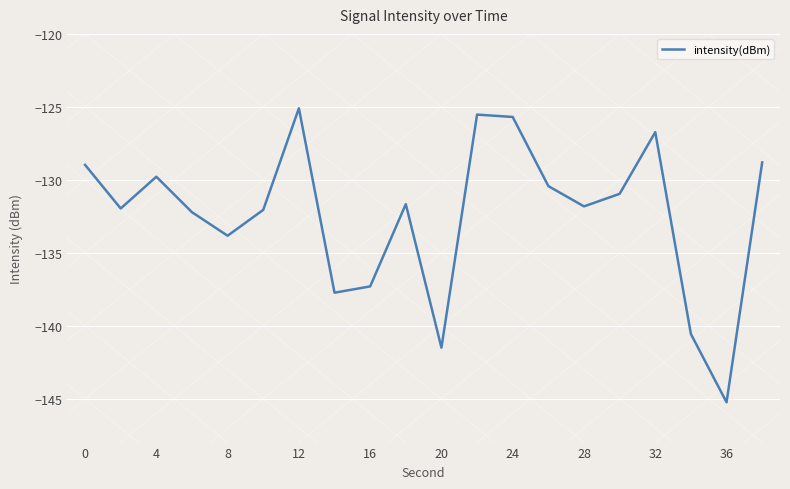

What is the maximum value shown in the chart?

-125.1